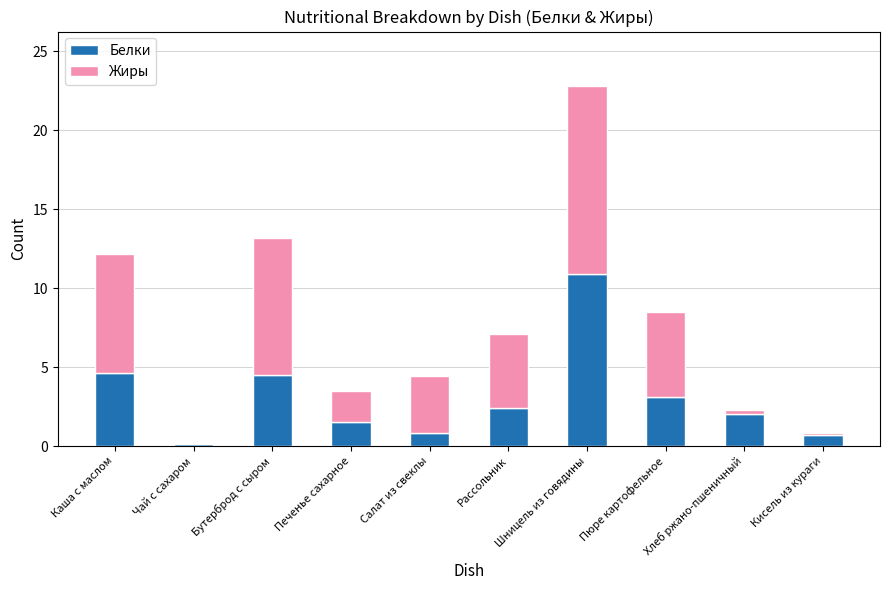

True or false: Белки has a value of 10.9 at Шницель из говядины.

True